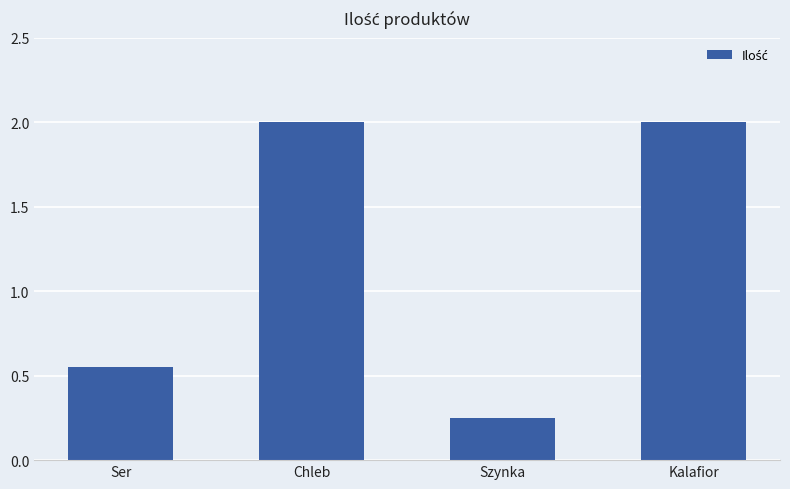

Does the chart contain any negative values?

No